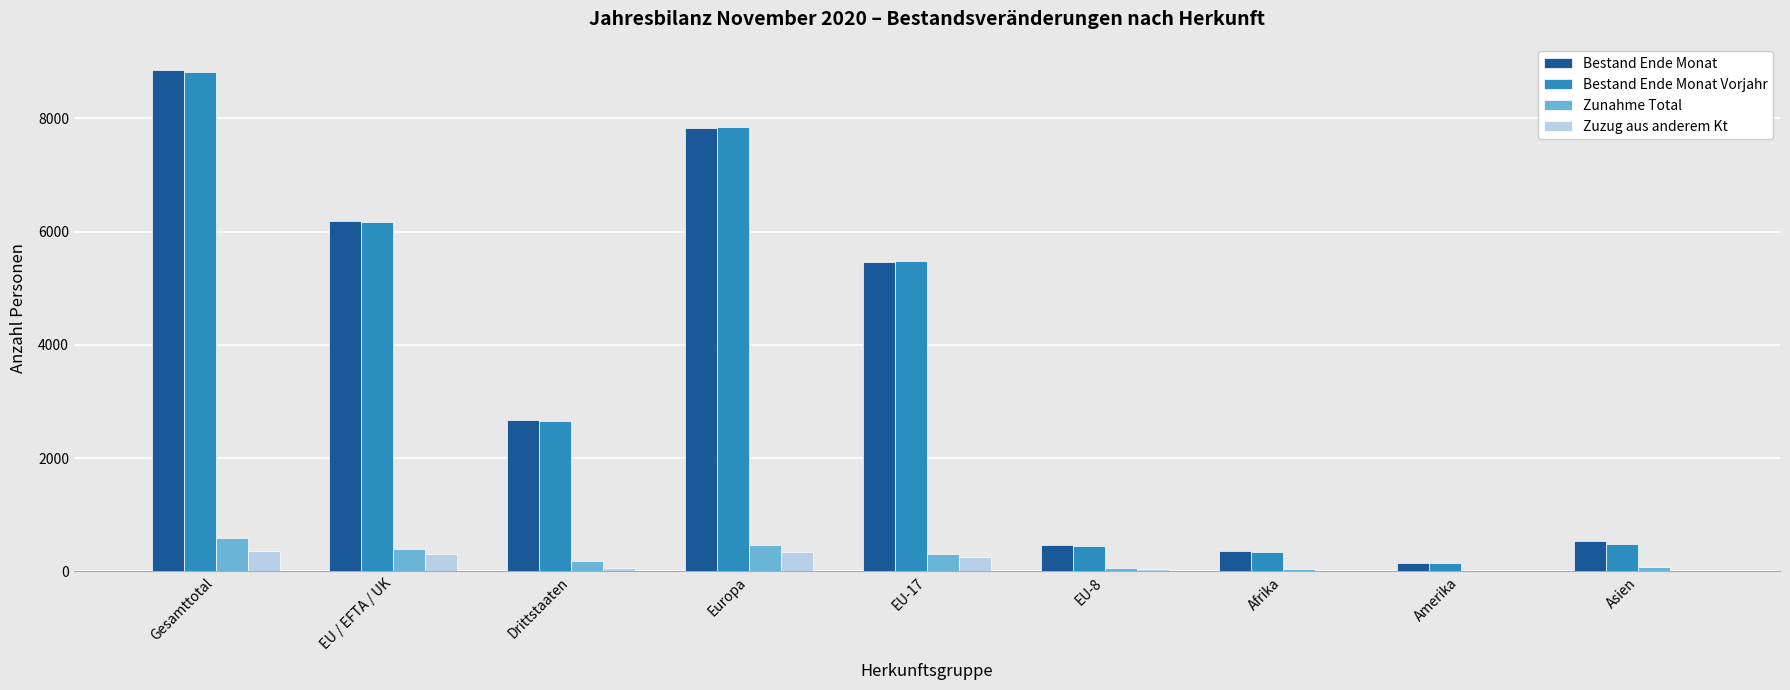

Which series changed the most between EU-17 and Amerika?

Bestand Ende Monat